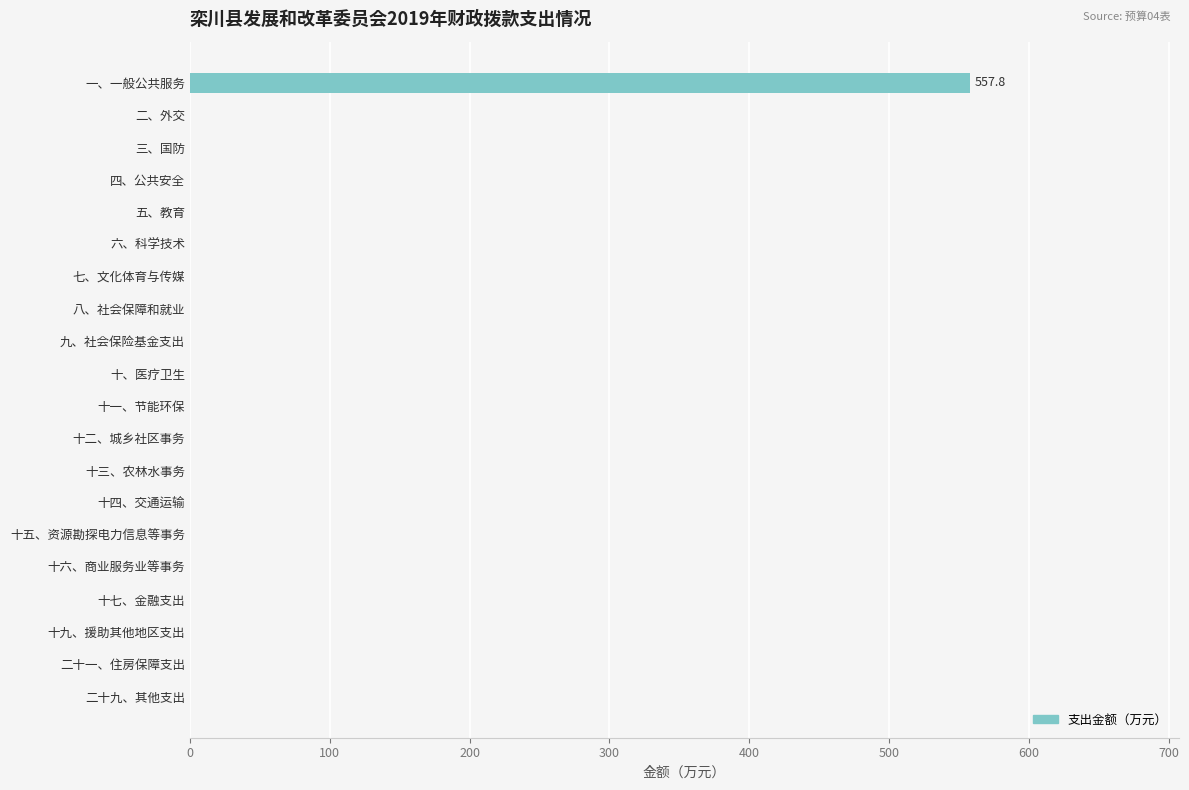

Is it true that the value at 九、社会保险基金支出 is 382.1?

False